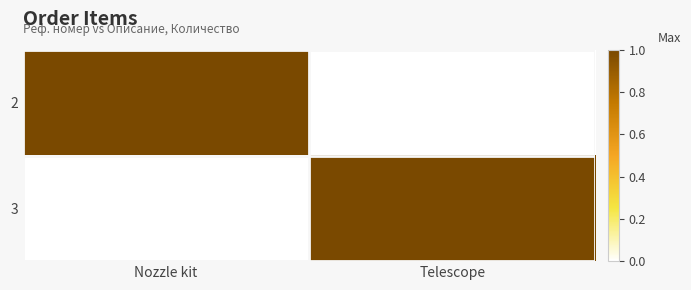

Reading left to right, extract all data points from this chart.

2: Nozzle kit=1	Telescope=0
3: Nozzle kit=0	Telescope=1